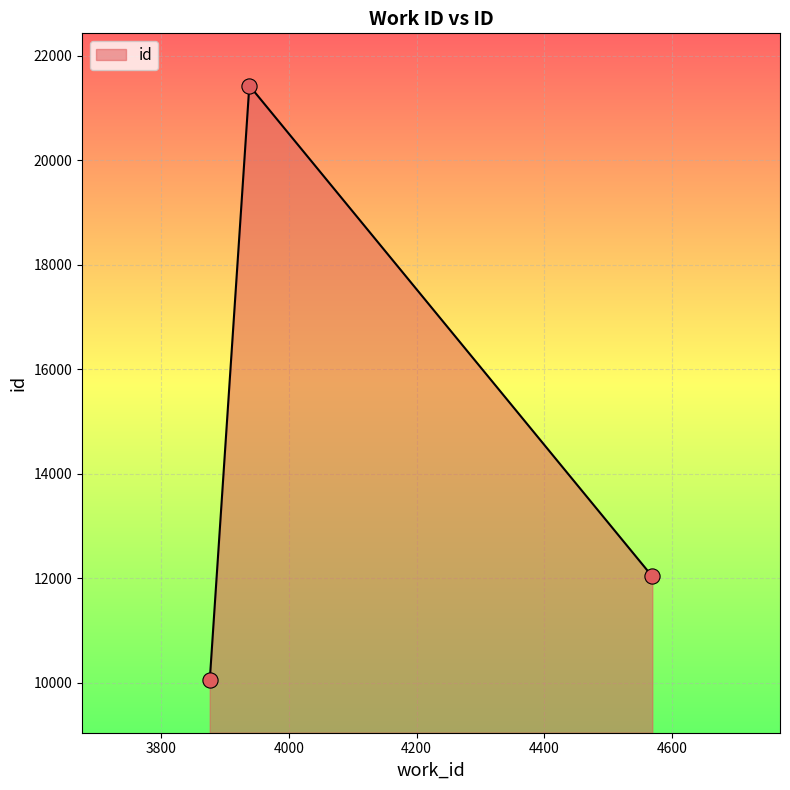

What is the greatest value displayed?

21428